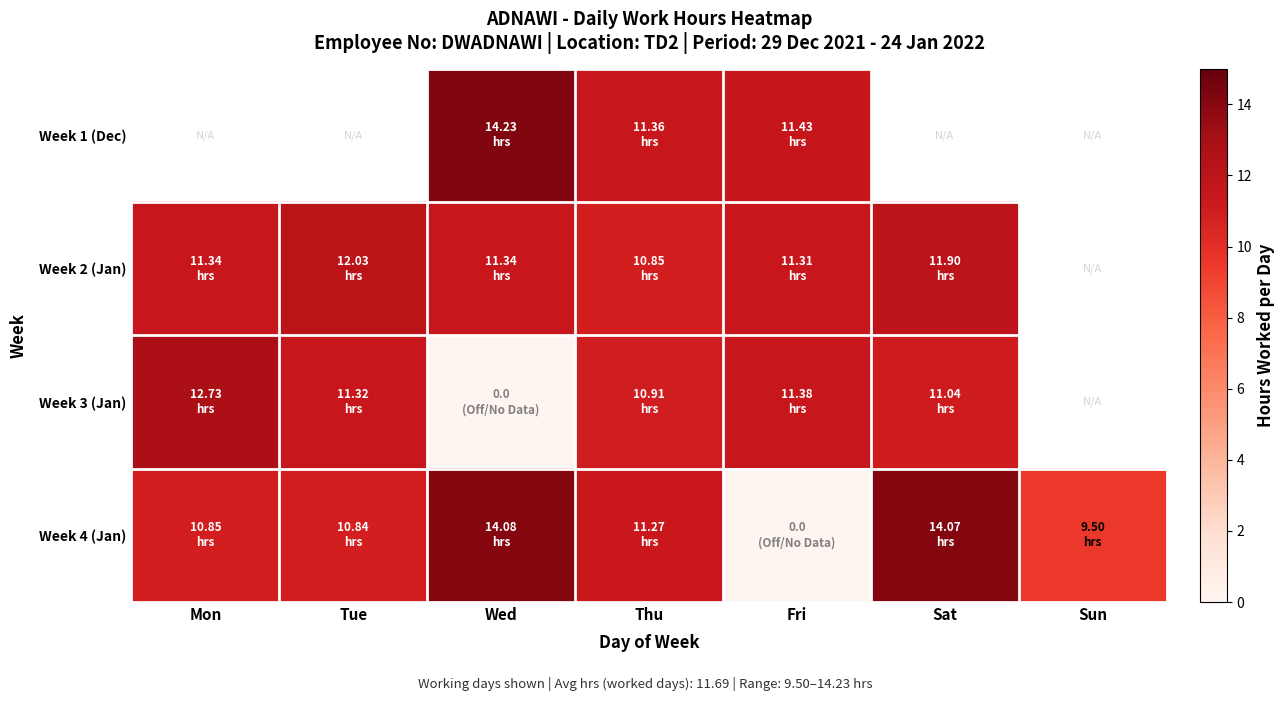

At which label does Week 3 (Jan) first exceed 11?

Mon